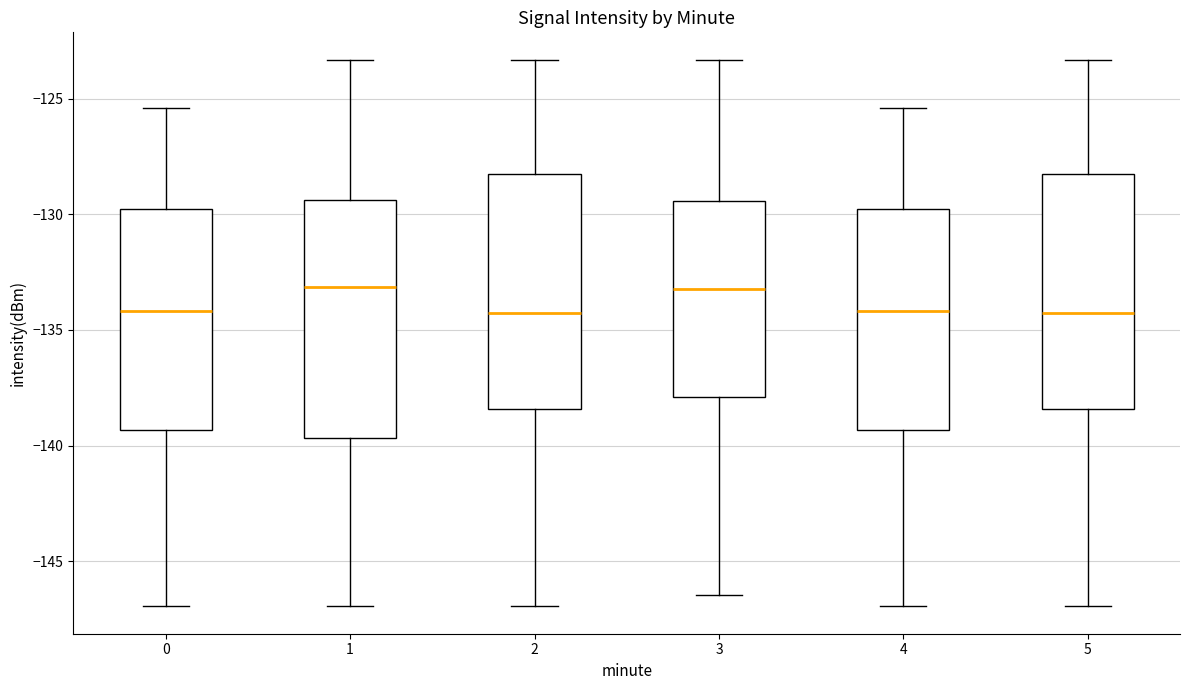

Reading left to right, read every box against the y-axis: the position of its median line, the range the box covers, and the ends of its whiskers. The values are not printed on the chart, so give them approximately, as read against the axis.

0: median -134.0, box -139.5 to -130.0, whiskers -147.0 to -125.5
1: median -133.0, box -139.5 to -129.5, whiskers -147.0 to -123.5
2: median -134.5, box -138.5 to -128.0, whiskers -147.0 to -123.5
3: median -133.0, box -138.0 to -129.5, whiskers -146.5 to -123.5
4: median -134.0, box -139.5 to -130.0, whiskers -147.0 to -125.5
5: median -134.5, box -138.5 to -128.0, whiskers -147.0 to -123.5